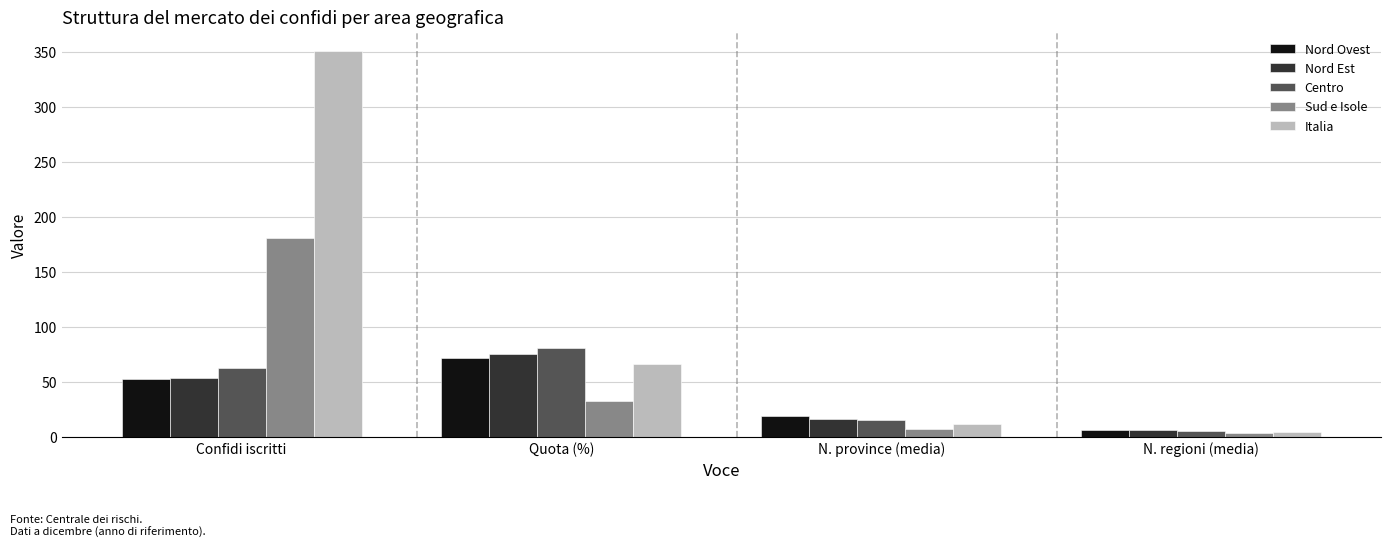

At which category does the chart reach its peak across all series?

Confidi iscritti